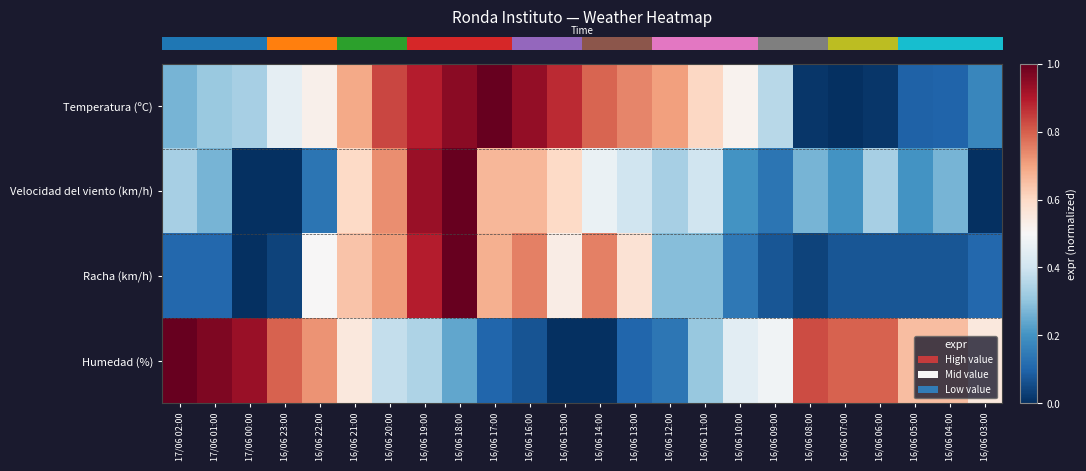

Which category has the highest value across all series?

16/06 17:00